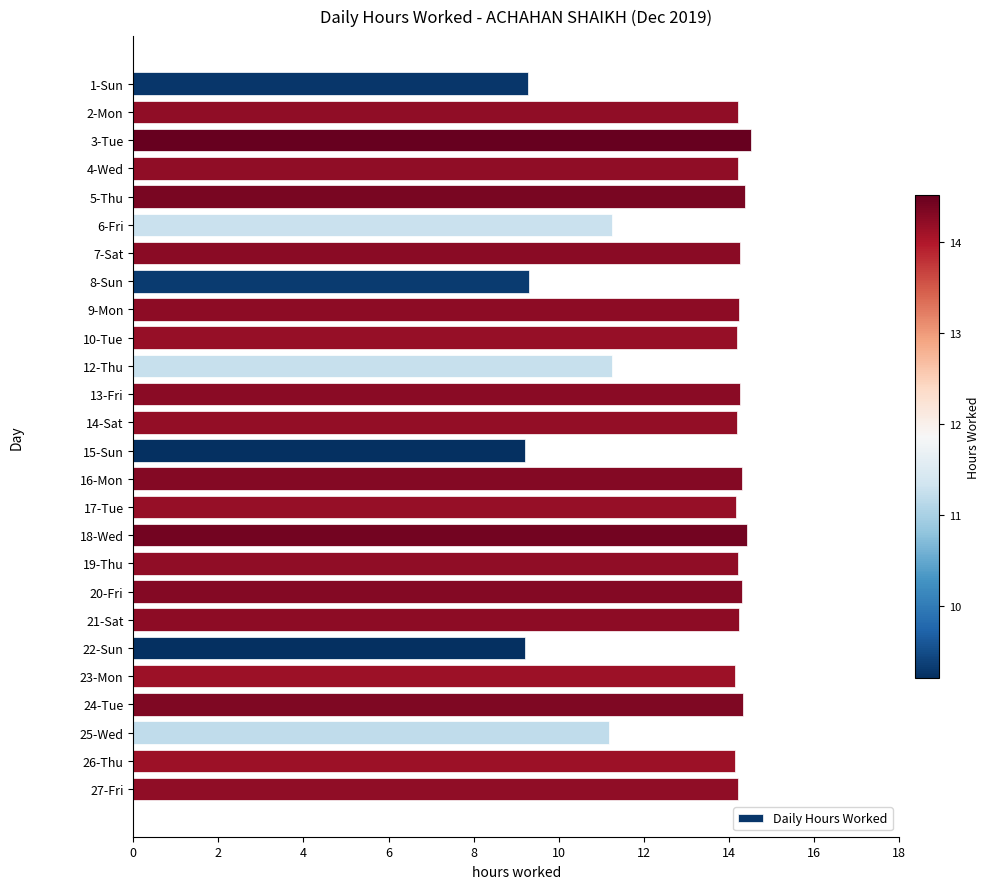

Does the chart contain stacked bars?

No